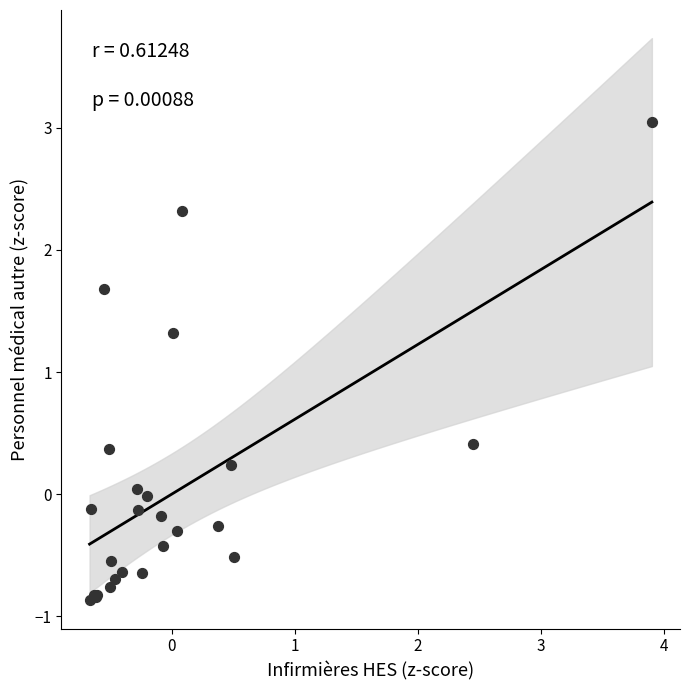

What Y value in the scatter plot is closest to 1?

1.3